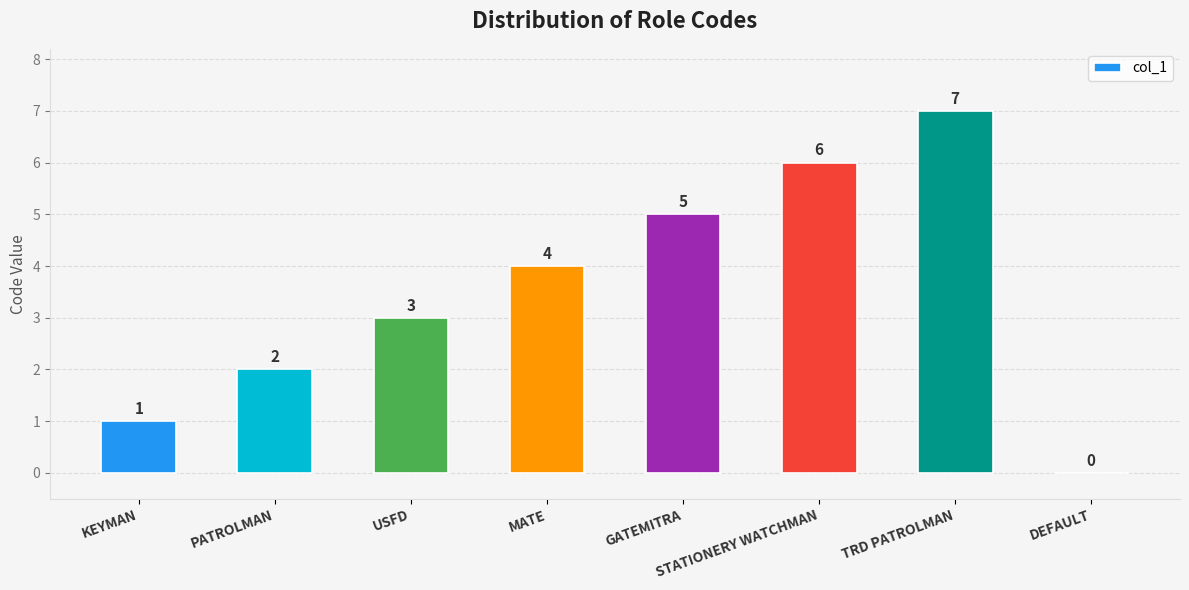

Which label corresponds to the largest value in the chart?

TRD PATROLMAN